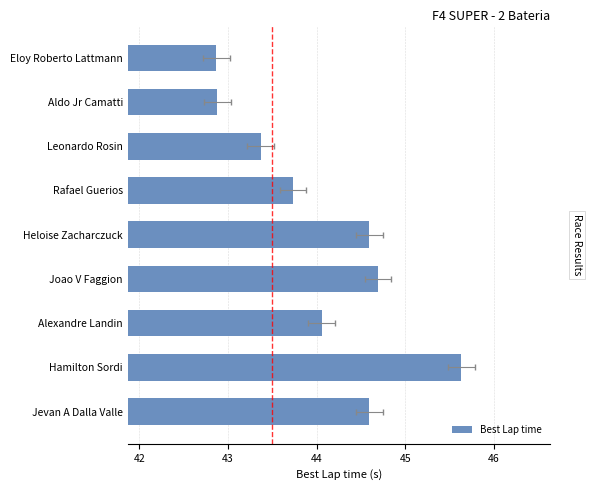

How many series are shown in this chart?

1